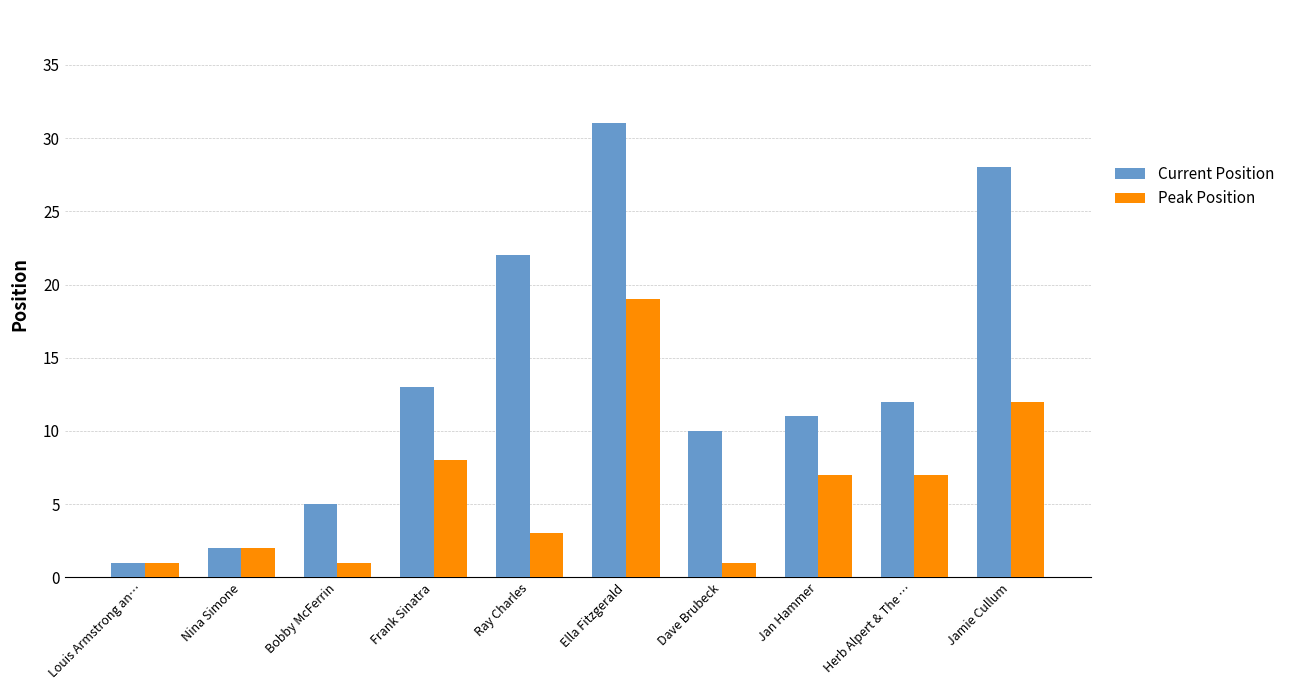

What is the spread (max minus min) of values at Ray Charles?

19